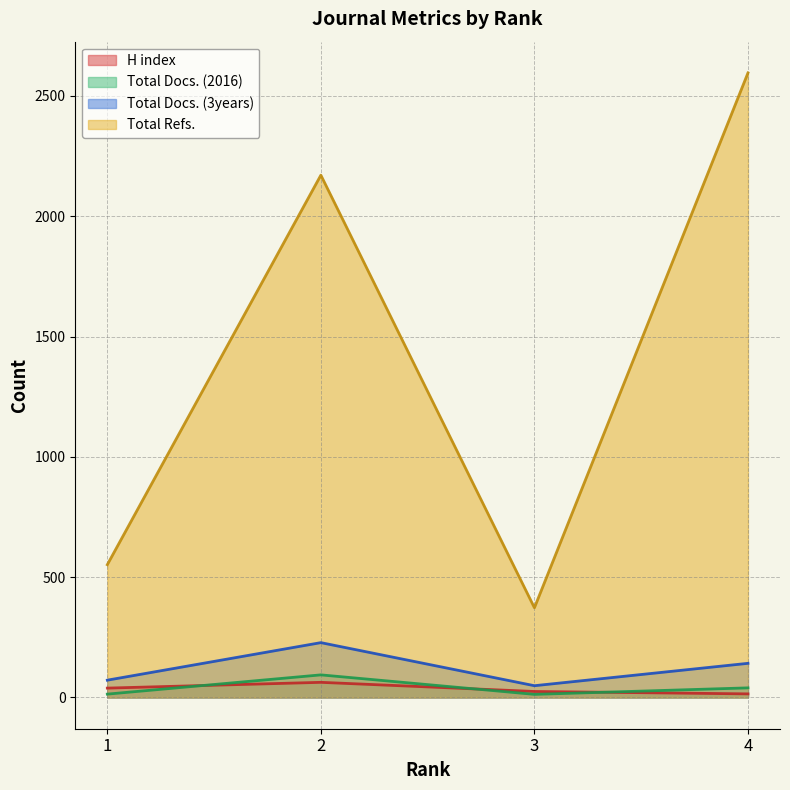

Reading left to right, transcribe all the data shown in this chart.

H index: 1=39	2=63	3=25	4=15
Total Docs. (2016): 1=14	2=94	3=13	4=40
Total Docs. (3years): 1=72	2=228	3=49	4=142
Total Refs.: 1=552	2=2171	3=373	4=2596